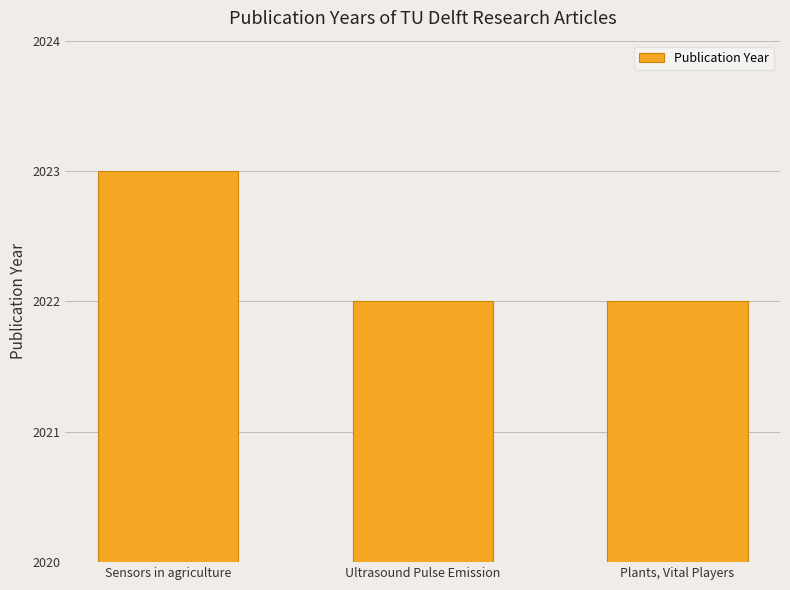

Reading left to right, transcribe all the data shown in this chart.

Sensors in agriculture=2023	Ultrasound Pulse Emission=2022	Plants, Vital Players=2022